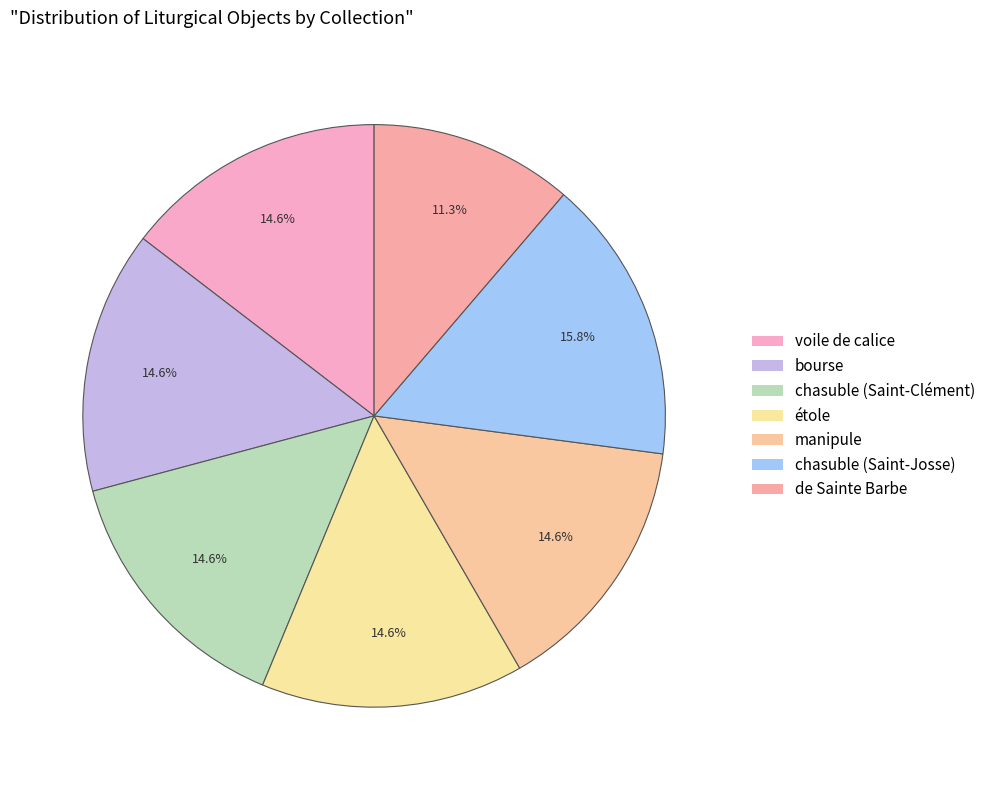

How many slices are in this pie chart?

7